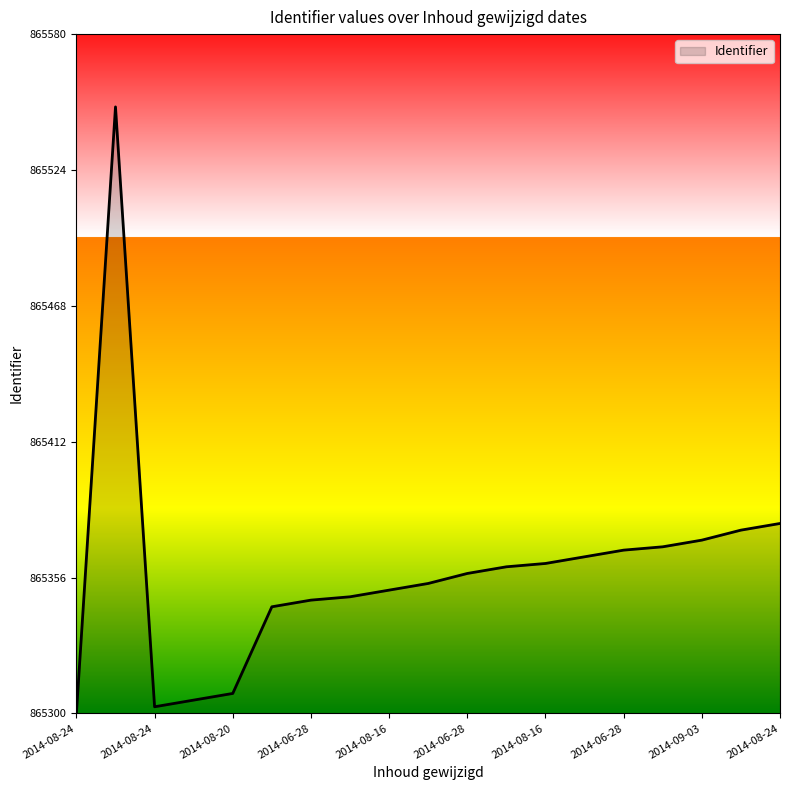

What is the greatest value displayed?

865550.0